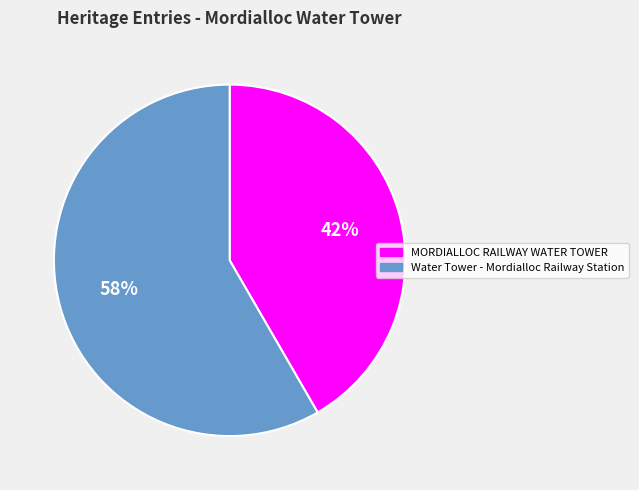

What percentage is the Water Tower - Mordialloc Railway Station slice, to the nearest percent?

58%